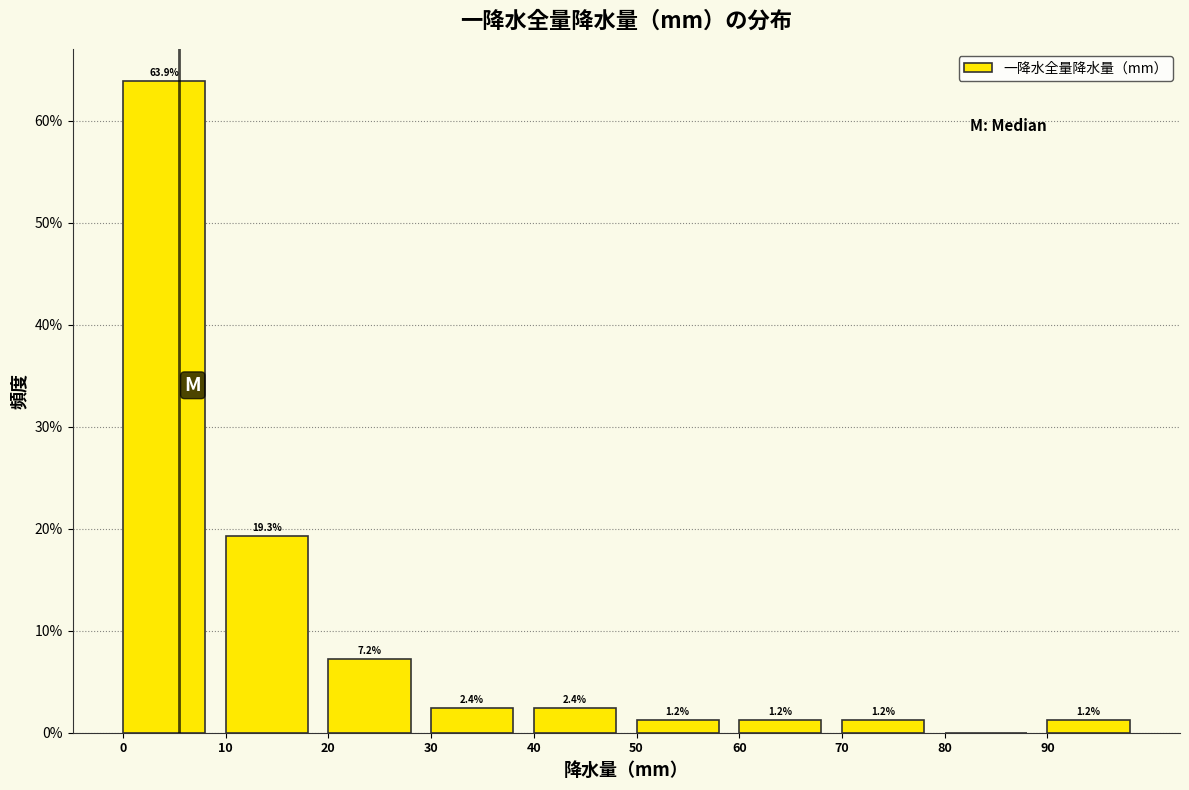

Which range on the x-axis has the tallest bar?

0 to 10